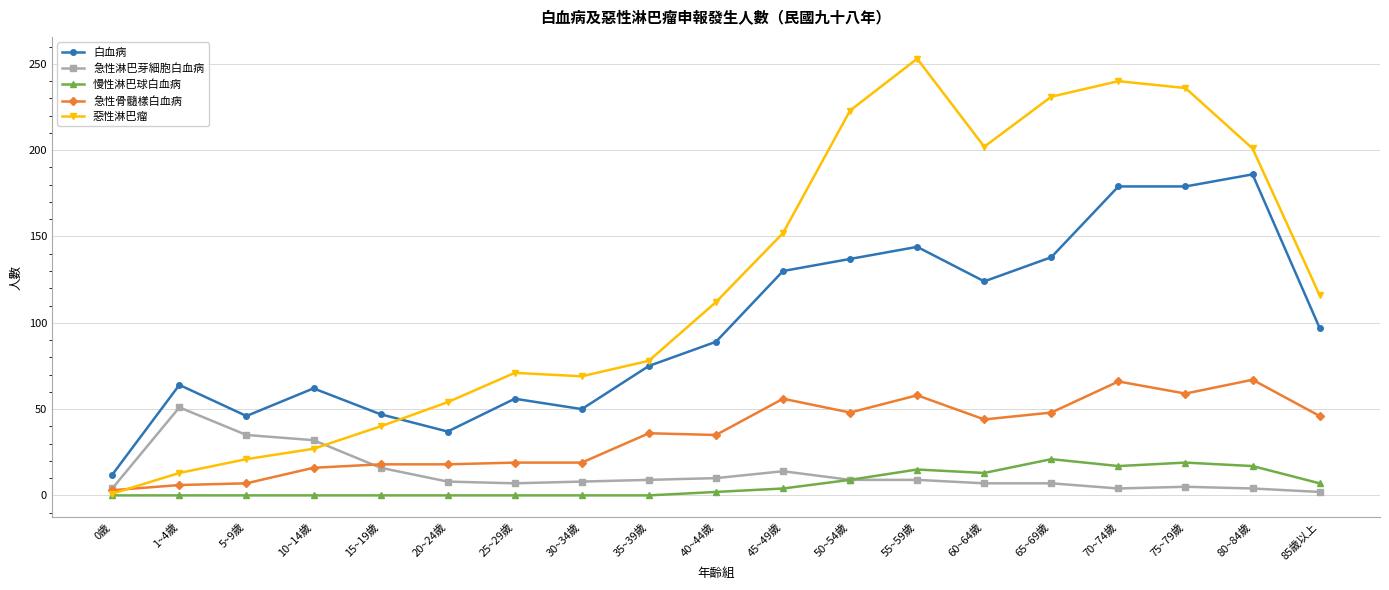

What is the label of the 9th point from the right?

45~49歲